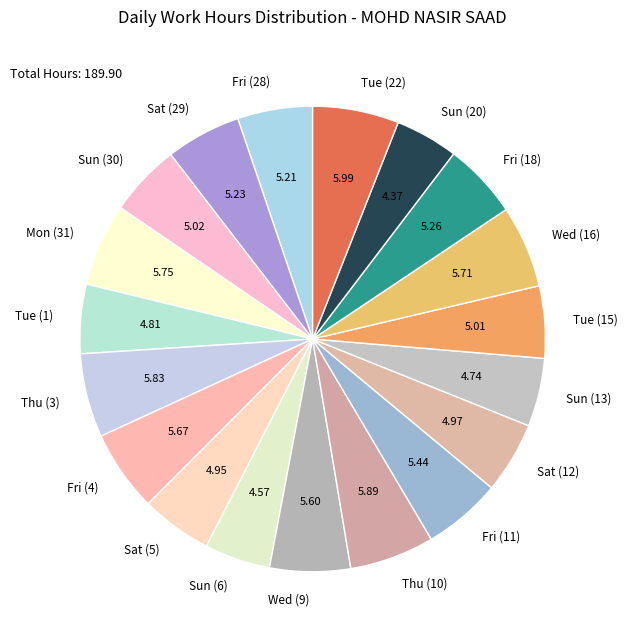

Does Fri (28) account for over 50% of the chart?

No